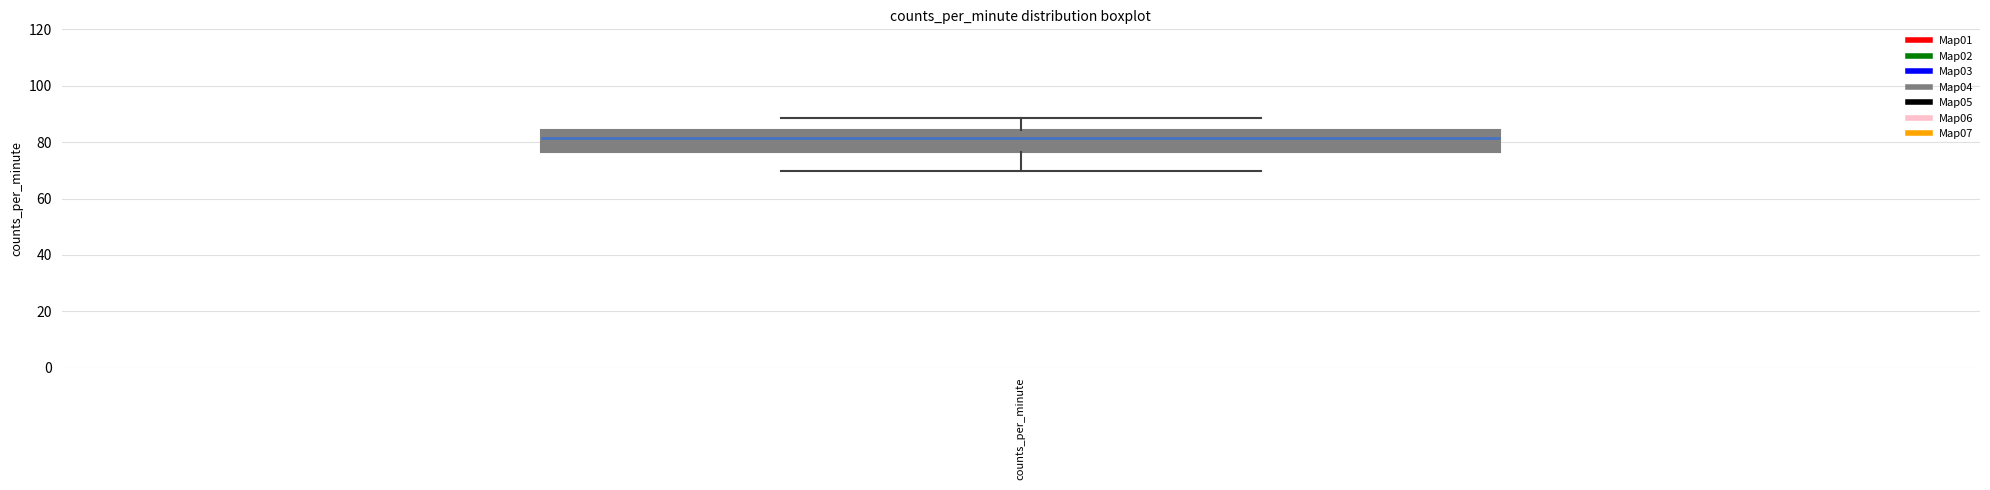

Read this box plot against the y-axis: the position of the median line, the range covered by the box, and the ends of both whiskers. The values are not printed on the chart, so give them approximately, as read against the axis.

median 82, box 76 to 84, whiskers 70 to 88